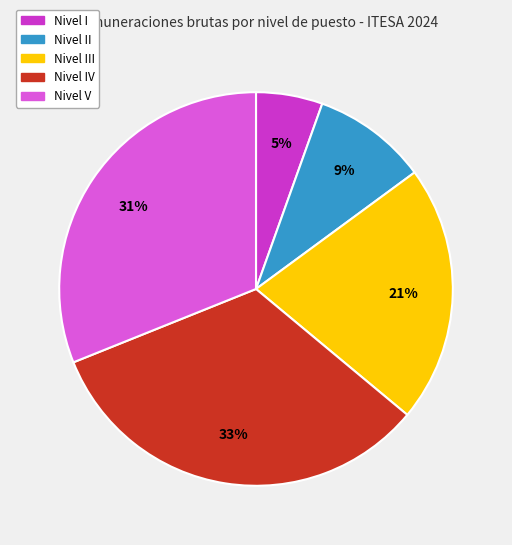

Does any single category account for the majority?

No